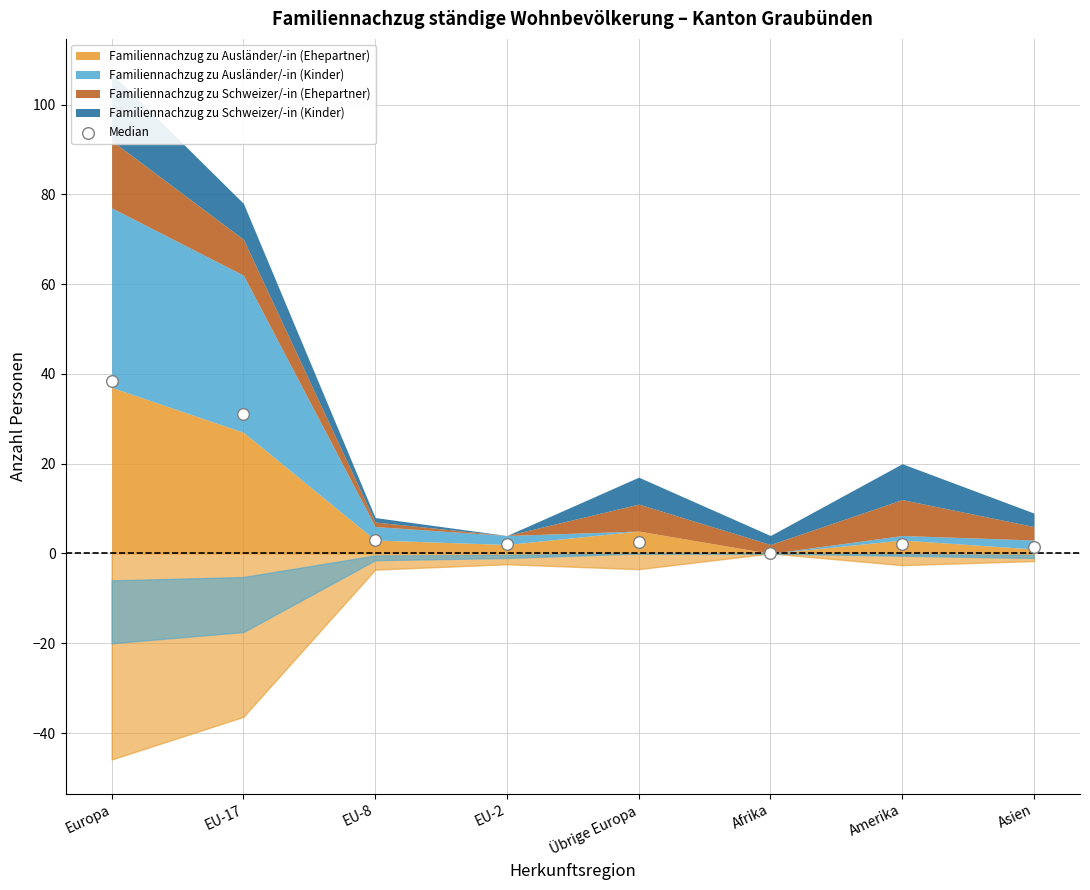

What Y value in the scatter plot is closest to 19?

31.0